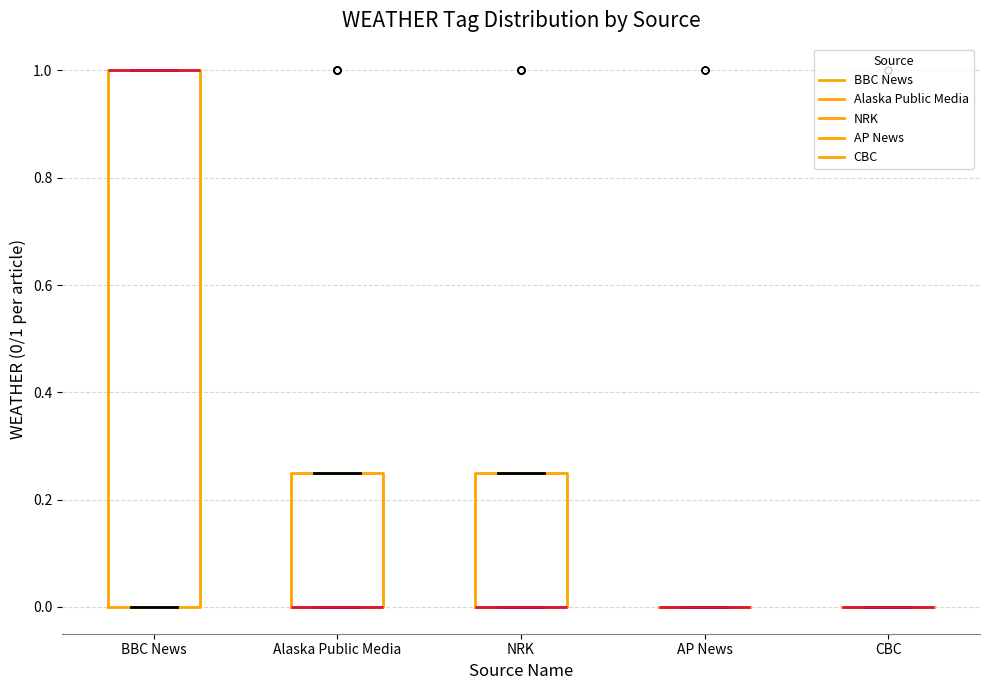

Comparing the boxes themselves (not the whiskers), which one is the tallest?

BBC News